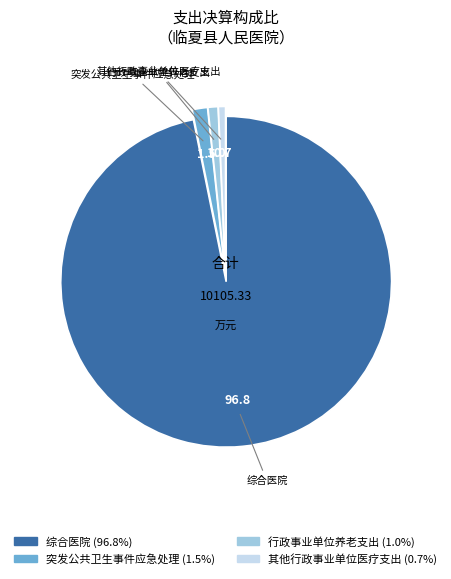

Do 综合医院 and 行政事业单位养老支出 together represent more than half of the pie?

Yes